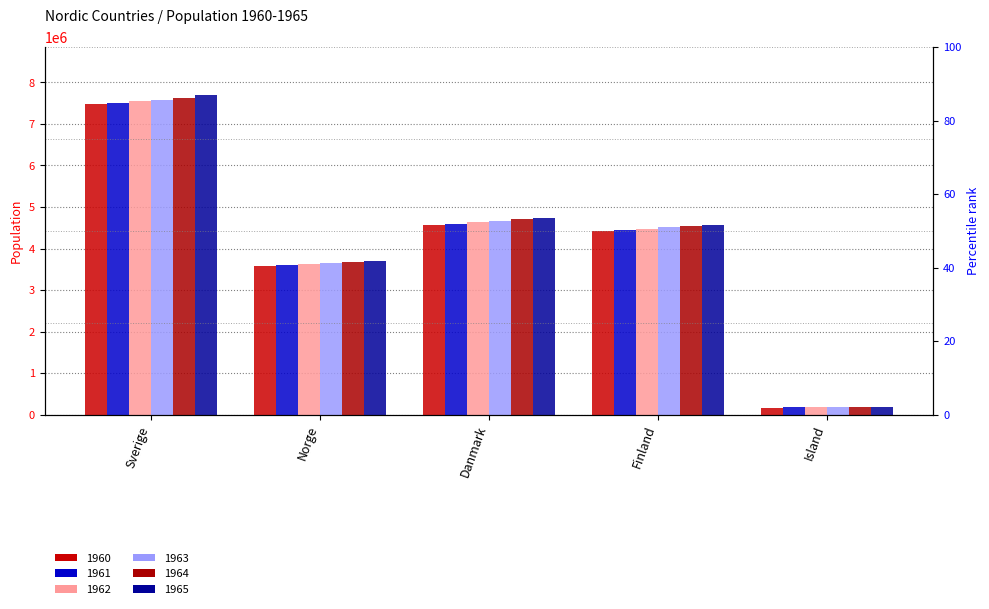

Count the number of data series in this chart.

6